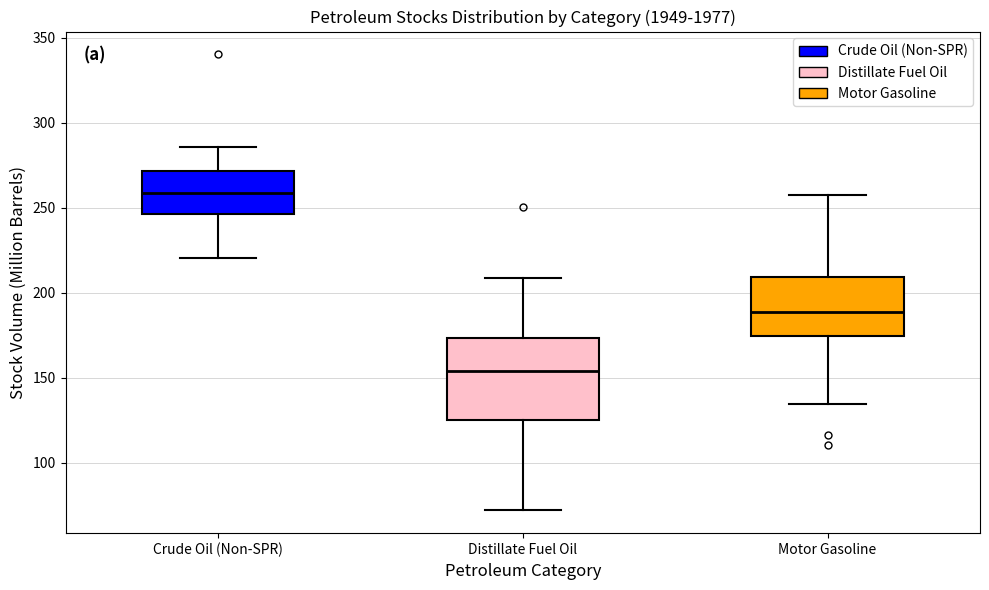

Which box's median line is the highest?

Crude Oil (Non-SPR)